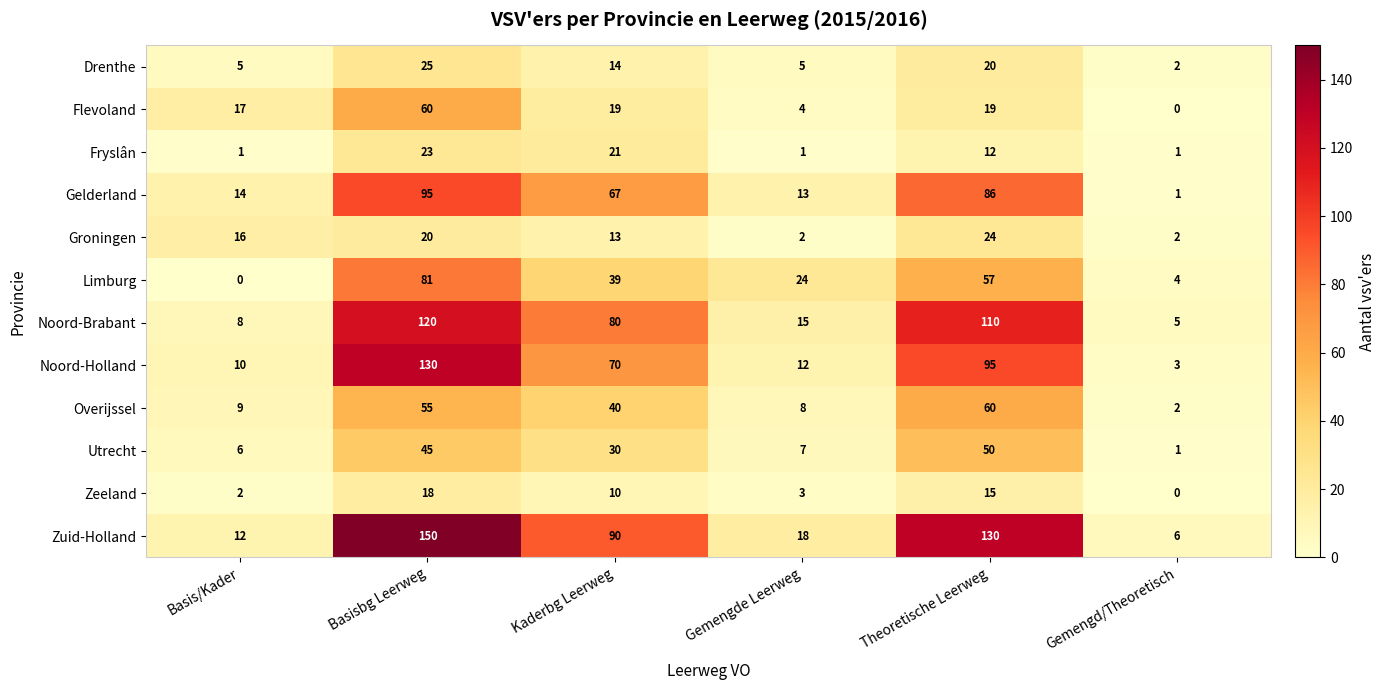

What is the average value of the Fryslân series?

10